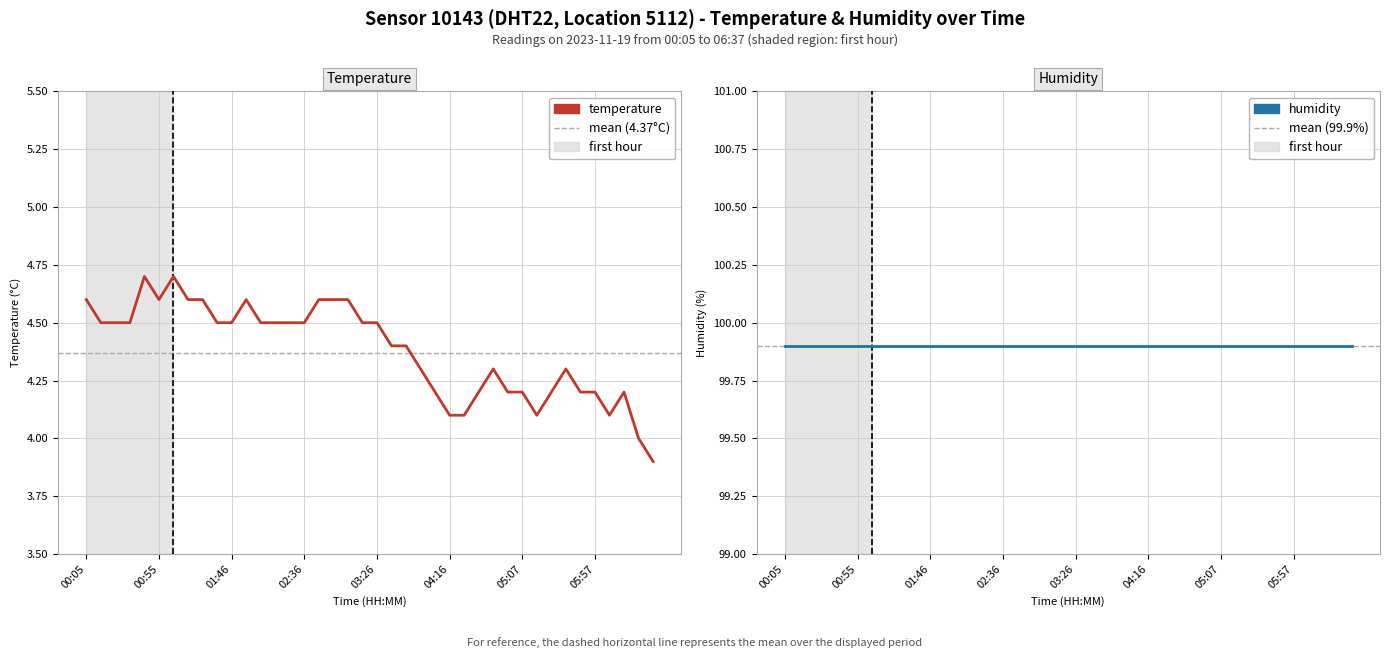

Where is humidity nearest to the value 99?

00:05